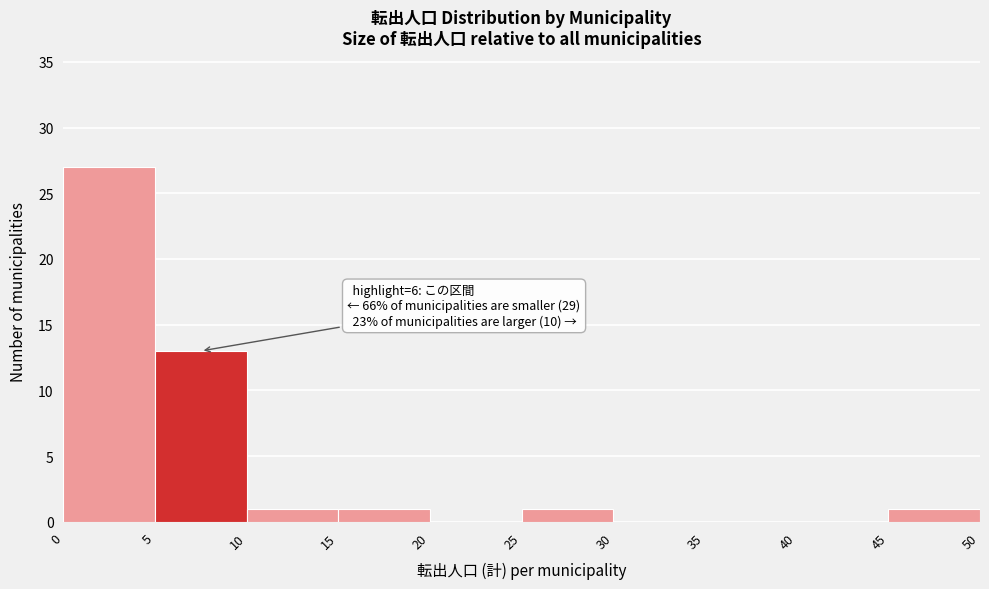

Over which range of the x-axis is the bar tallest?

0 to 5